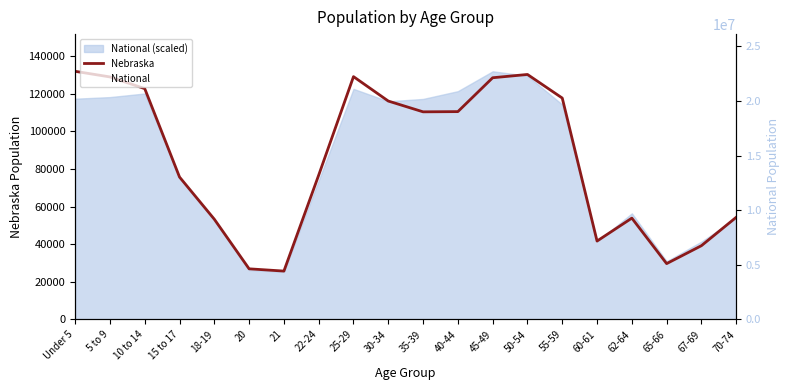

What is the highest value of the Nebraska series?

131908